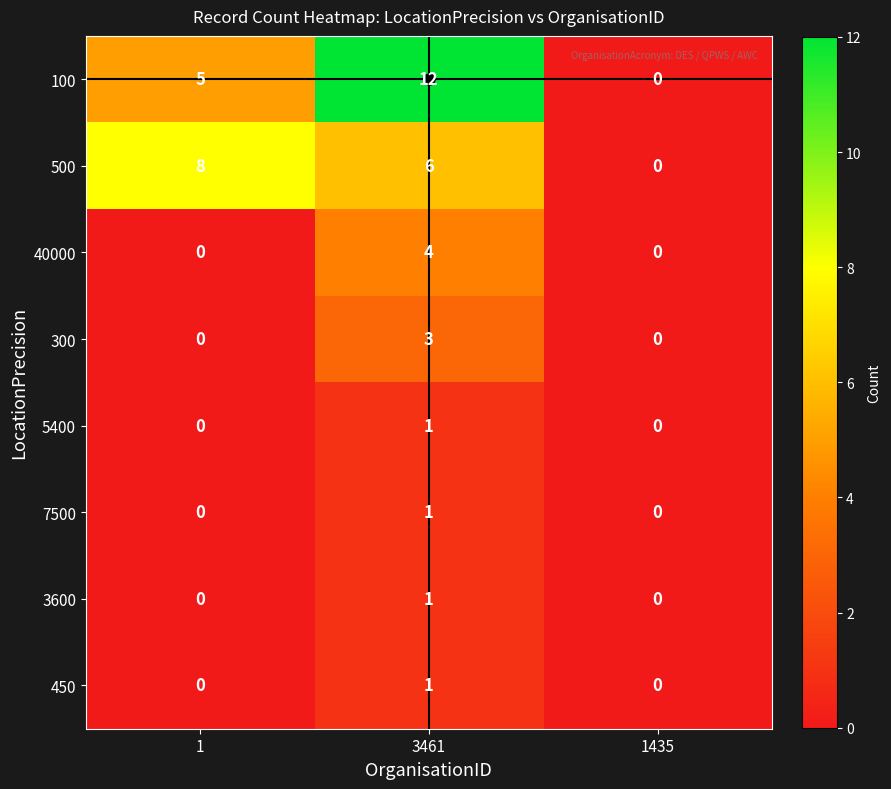

Which series has the largest total across all categories?

100